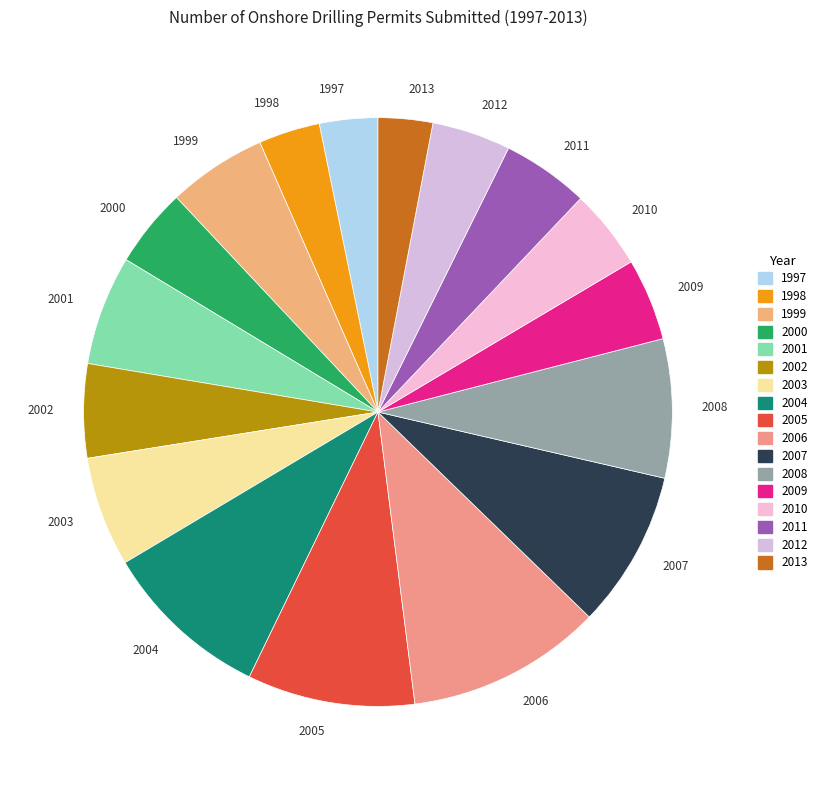

Is the sum of 1999 and 2009 greater than half?

No